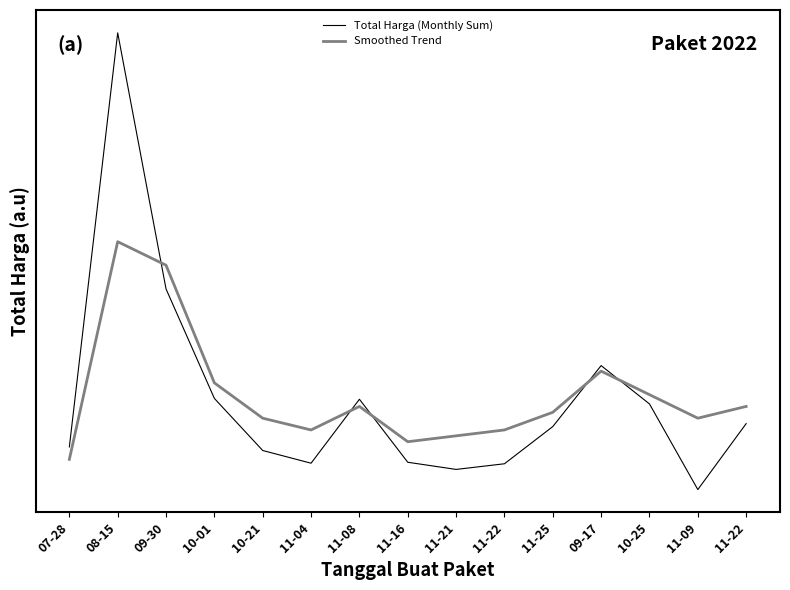

Does the chart have visible grid lines?

No